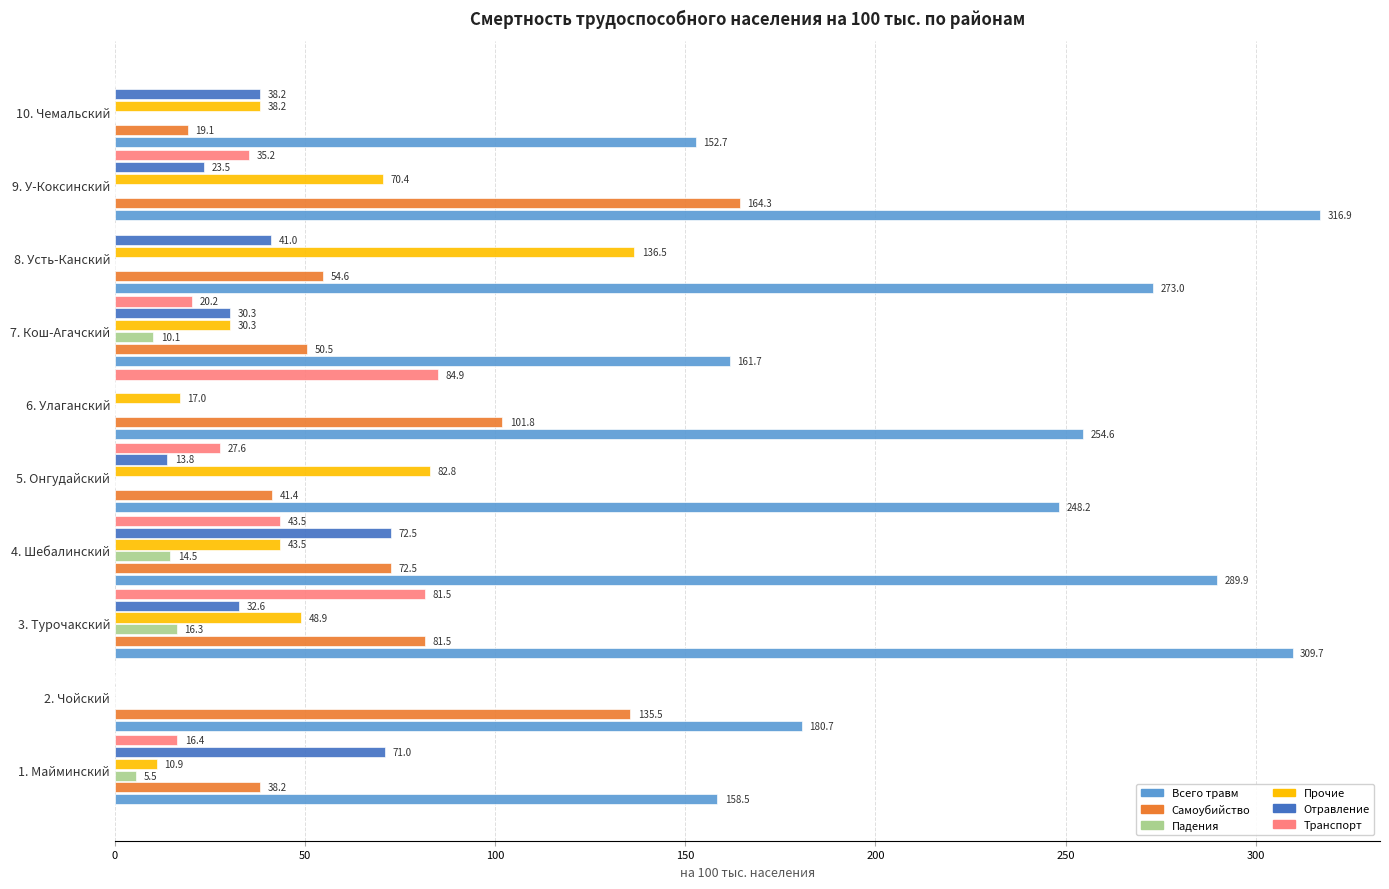

Where is Падения nearest to the value 8?

7. Кош-Агачский